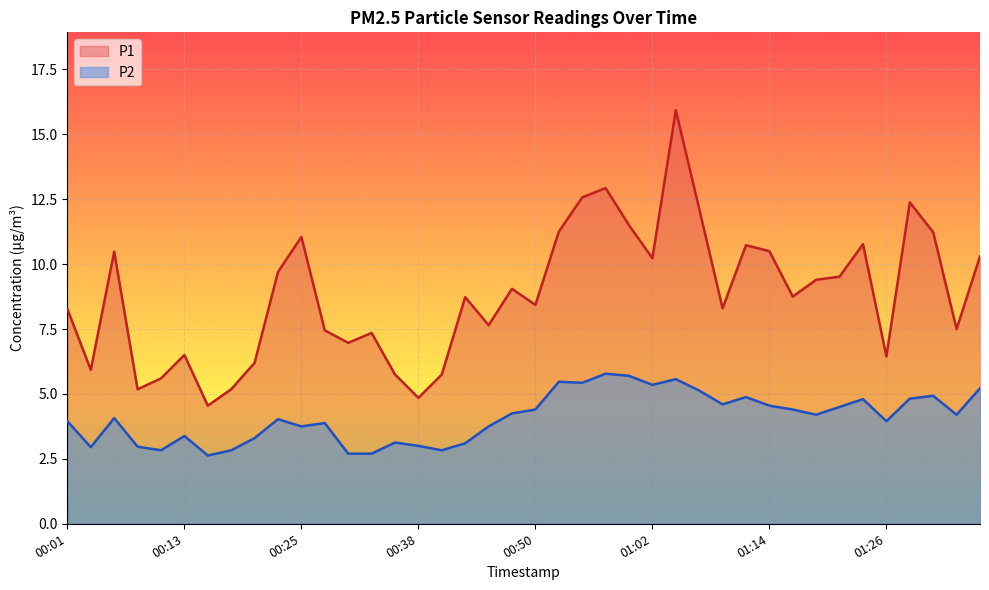

What is the total value across all series at 01:12?

15.6